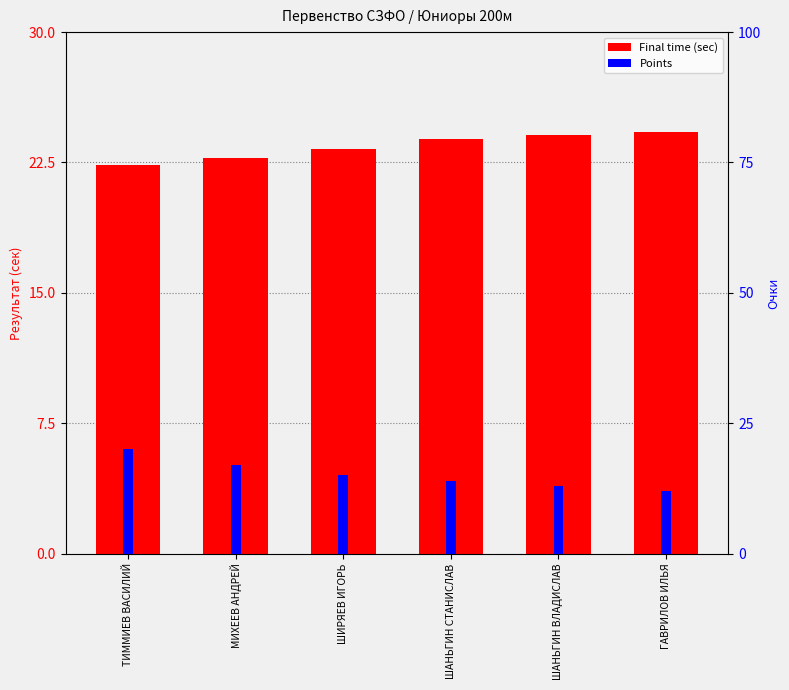

Which series has the largest total across all categories?

Final time (sec)